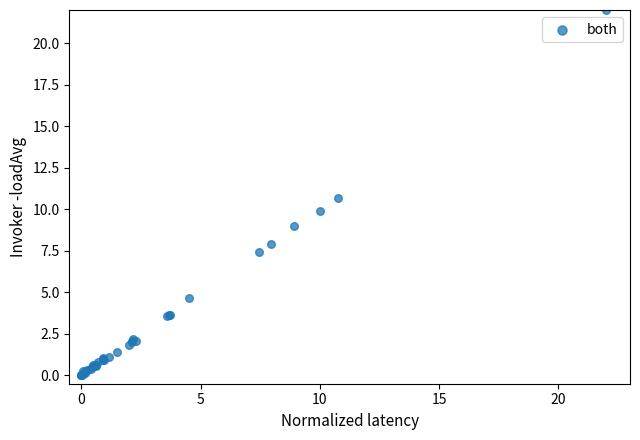

What Y value in the scatter plot is closest to 11?

10.7